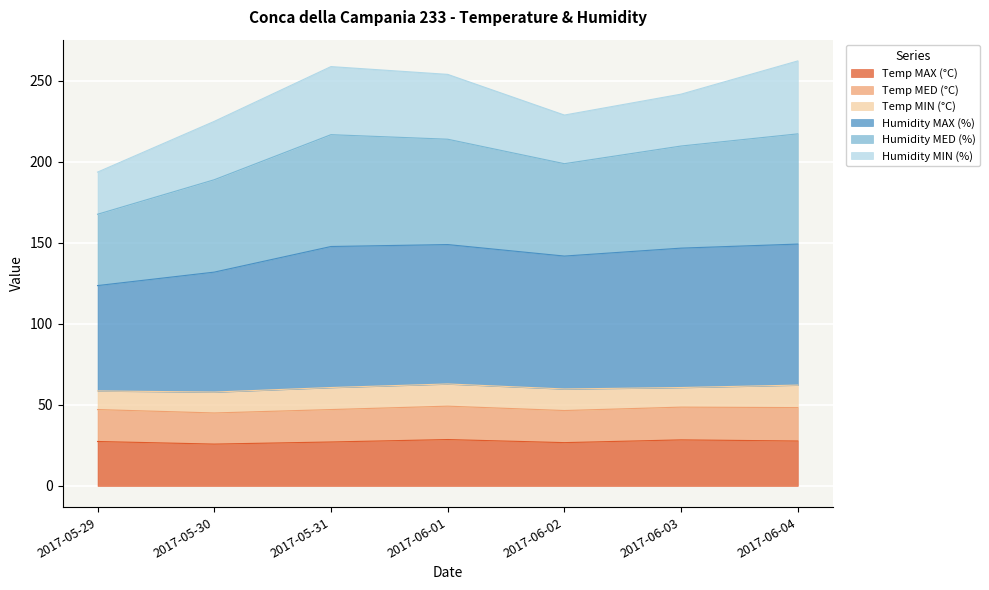

Where is the first local minimum for Humidity MAX (%)?

2017-06-02